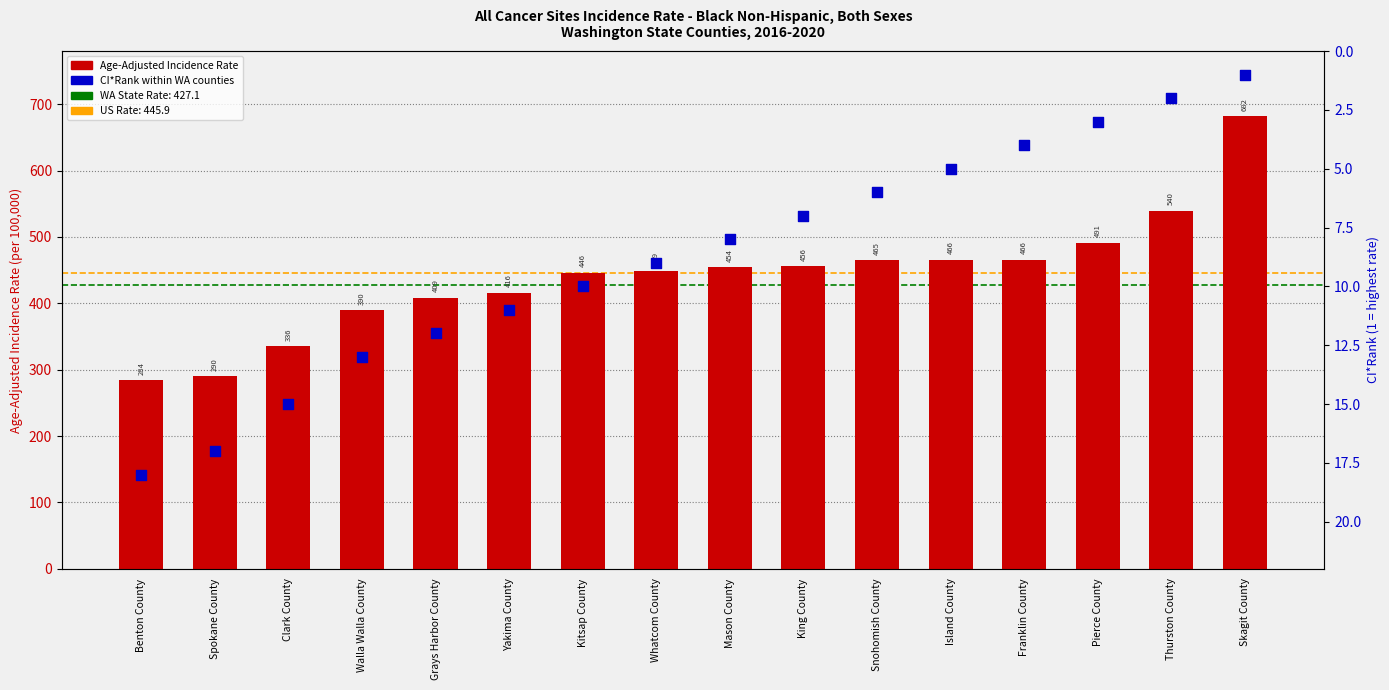

What is the total value across all series at Pierce County?

494.4